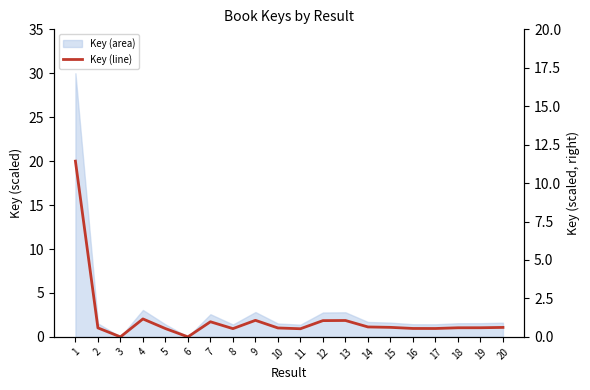

Where is the first local maximum?

4